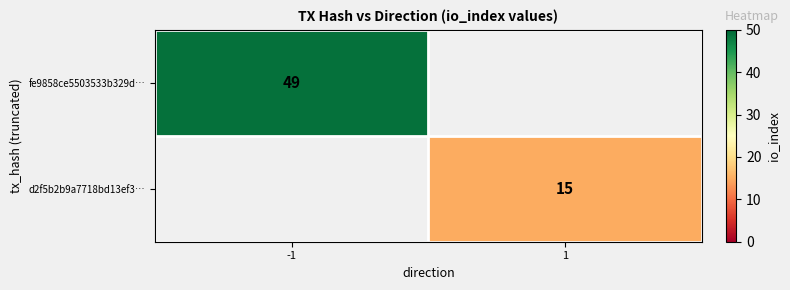

Is the value of d2f5b2b9a7718bd13ef3… at 1 greater than the value of fe9858ce5503533b329d… at -1?

No